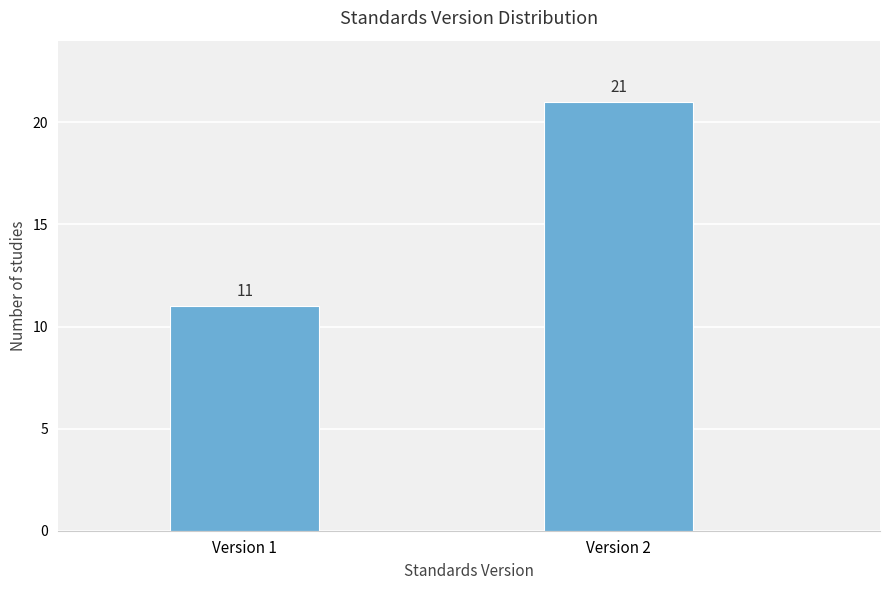

Reading left to right, extract all data points from this chart.

11	21